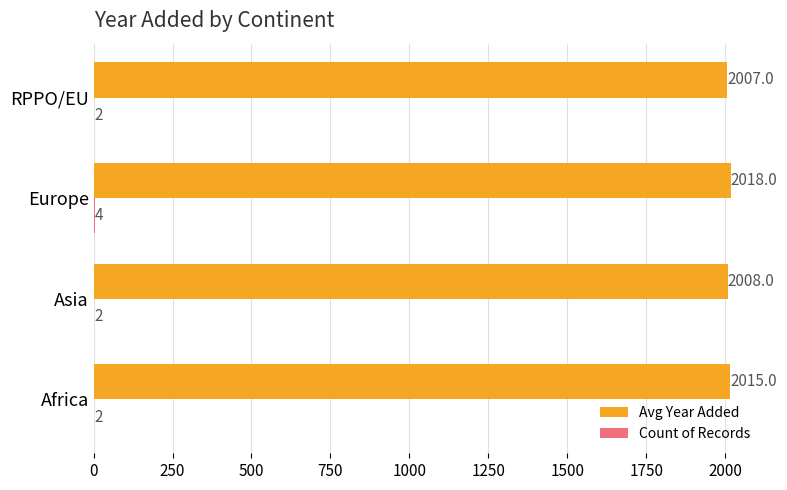

What is the greatest value displayed?

2018